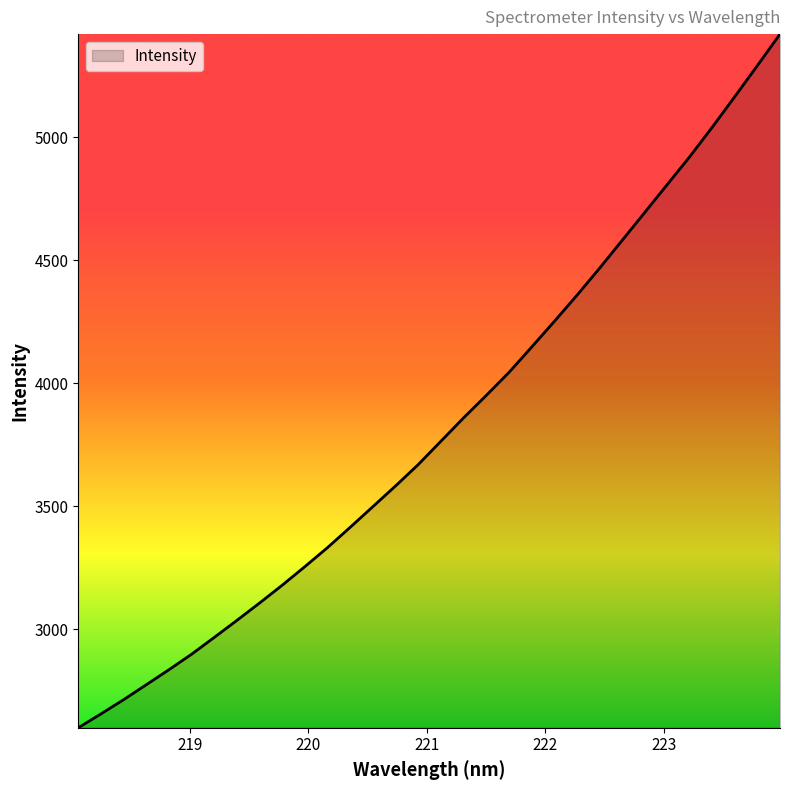

How many lines are shown in the chart?

1